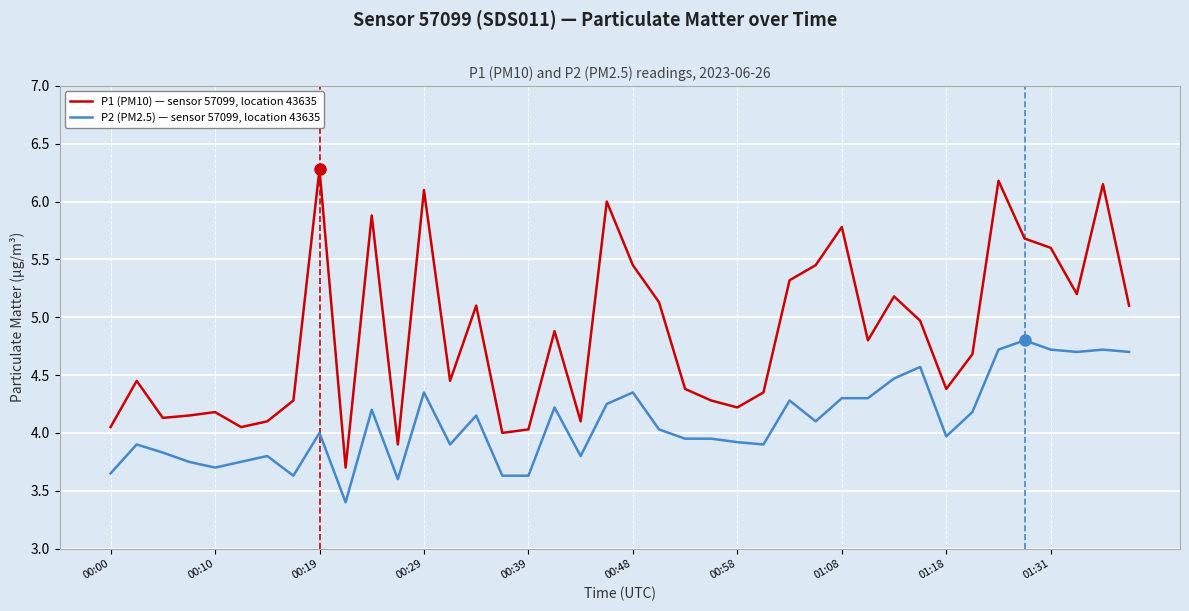

How many interior local peaks does the P1 (PM10) — sensor 57099, location 43635 series have?

12